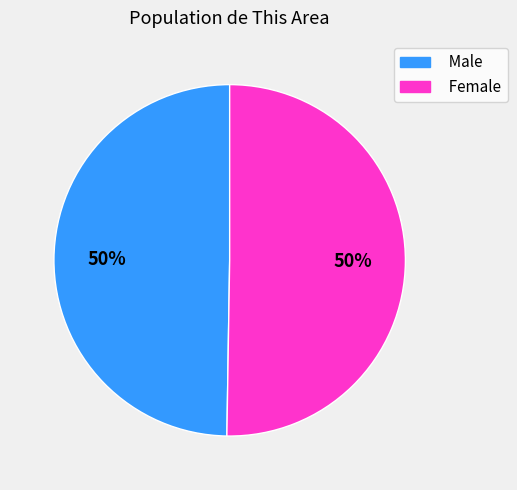

What is the ratio of the value at Male to the value at Female?

1.0